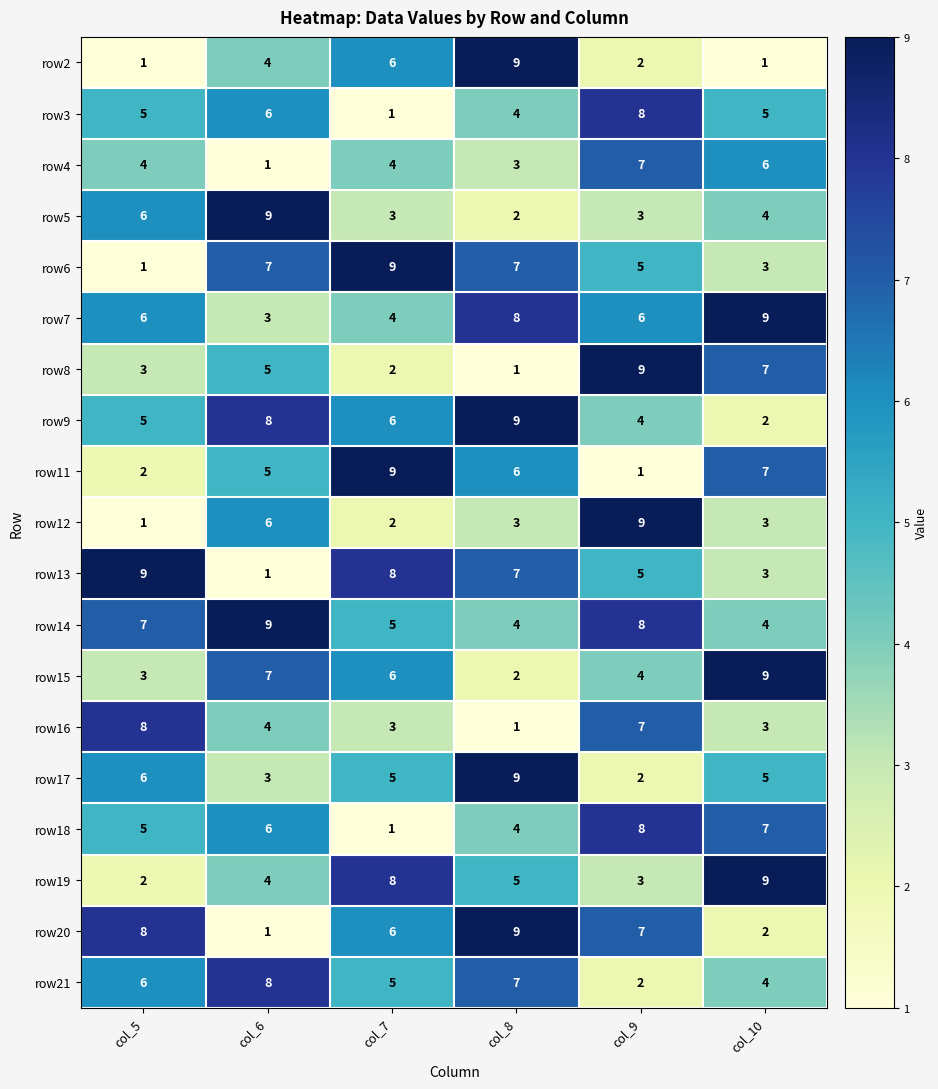

Which series has the largest total across all categories?

row14